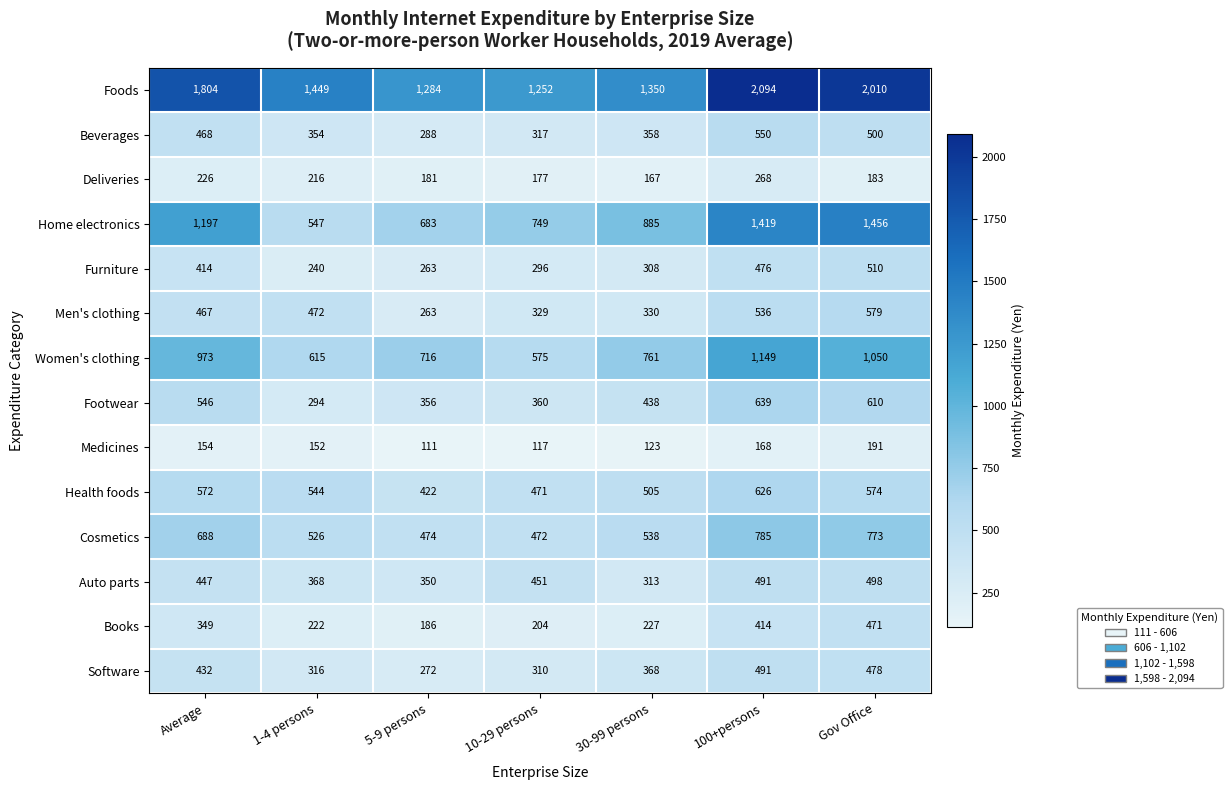

At Average, list the series in order from largest to smallest.

Foods, Home electronics, Women's clothing, Cosmetics, Health foods, Footwear, Beverages, Men's clothing, Auto parts, Software, Furniture, Books, Deliveries, Medicines